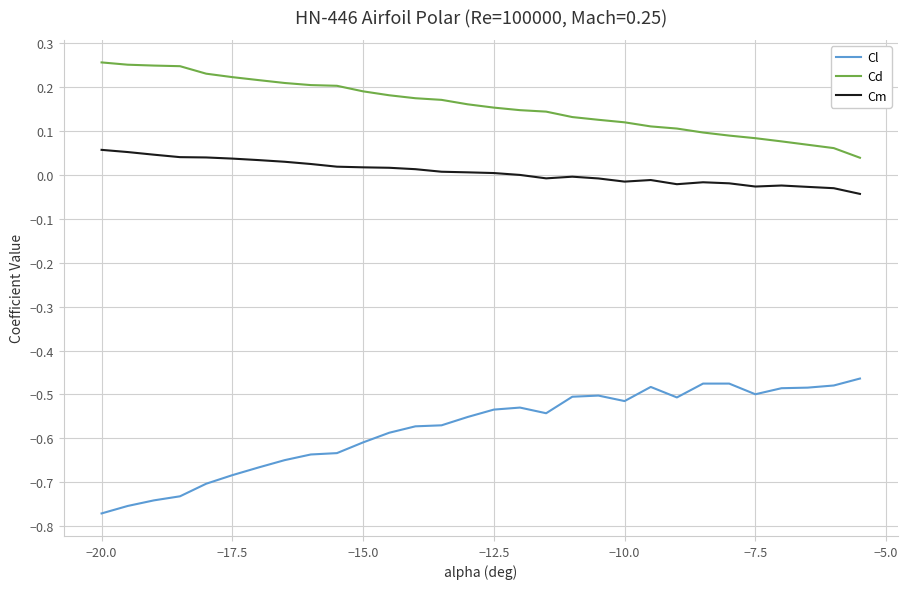

Rank the series by their average value, from highest to lowest.

Cd, Cm, Cl